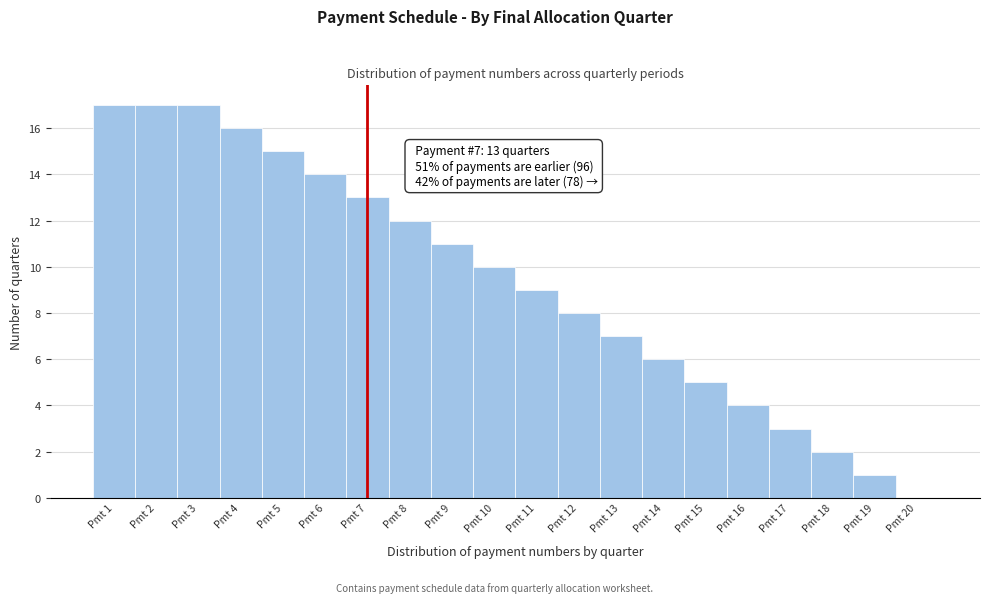

Reading right to left, extract all data points from this chart.

Pmt 20=0	Pmt 19=1	Pmt 18=2	Pmt 17=3	Pmt 16=4	Pmt 15=5	Pmt 14=6	Pmt 13=7	Pmt 12=8	Pmt 11=9	Pmt 10=10	Pmt 9=11	Pmt 8=12	Pmt 7=13	Pmt 6=14	Pmt 5=15	Pmt 4=16	Pmt 3=17	Pmt 2=17	Pmt 1=17